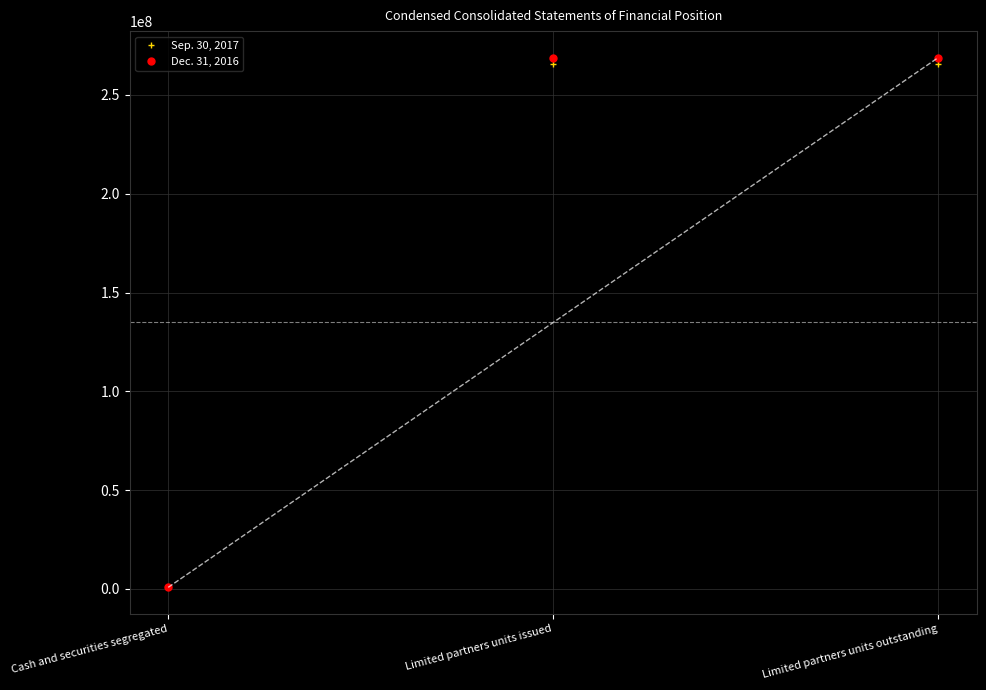

Reading right to left, what are all the values shown in this chart?

Sep. 30, 2017: 265824057	265824057	784535
Dec. 31, 2016: 268893534	268893534	946093